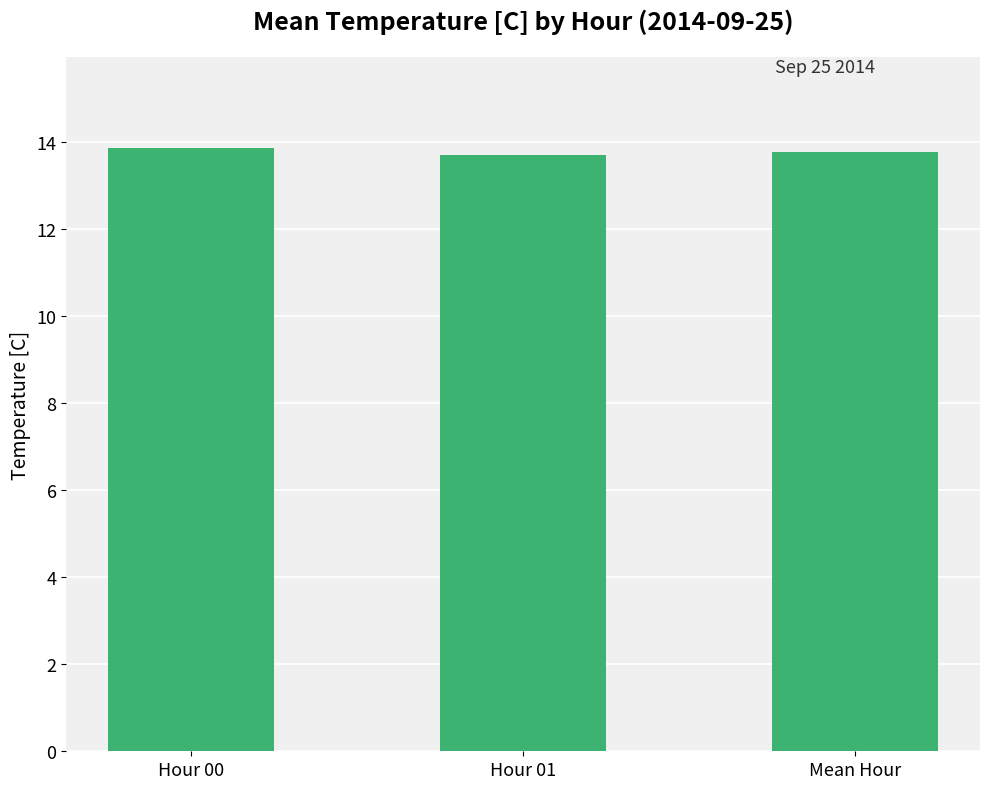

Reading left to right, list all the values displayed in this chart.

13.9	13.7	13.8